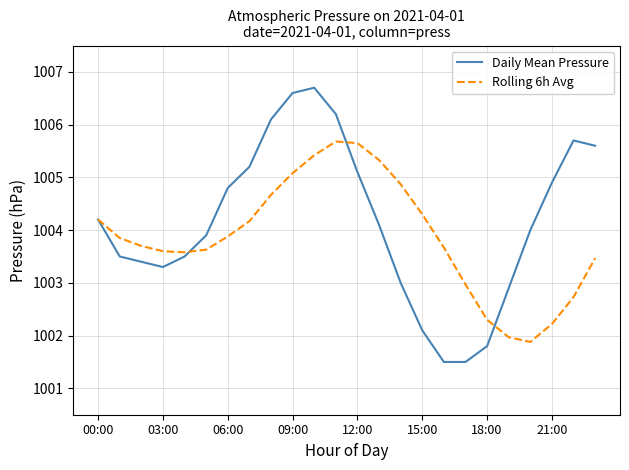

After their last crossing, which series has the higher values: Daily Mean Pressure or Rolling 6h Avg?

Daily Mean Pressure